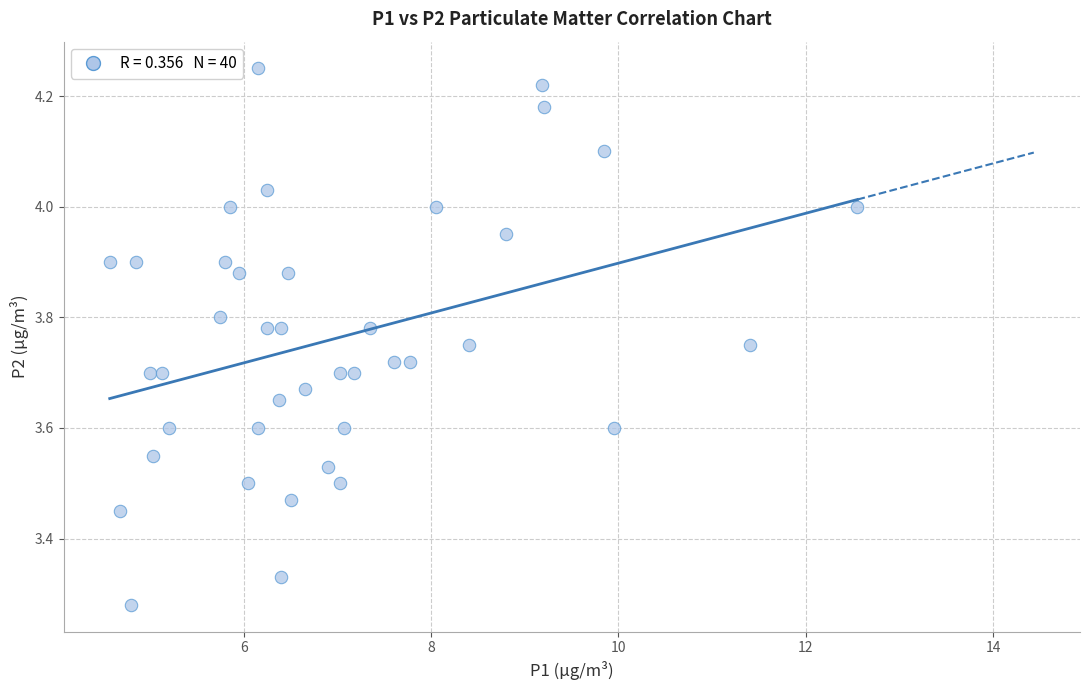

What is the range of X values (max minus min)?

8.0